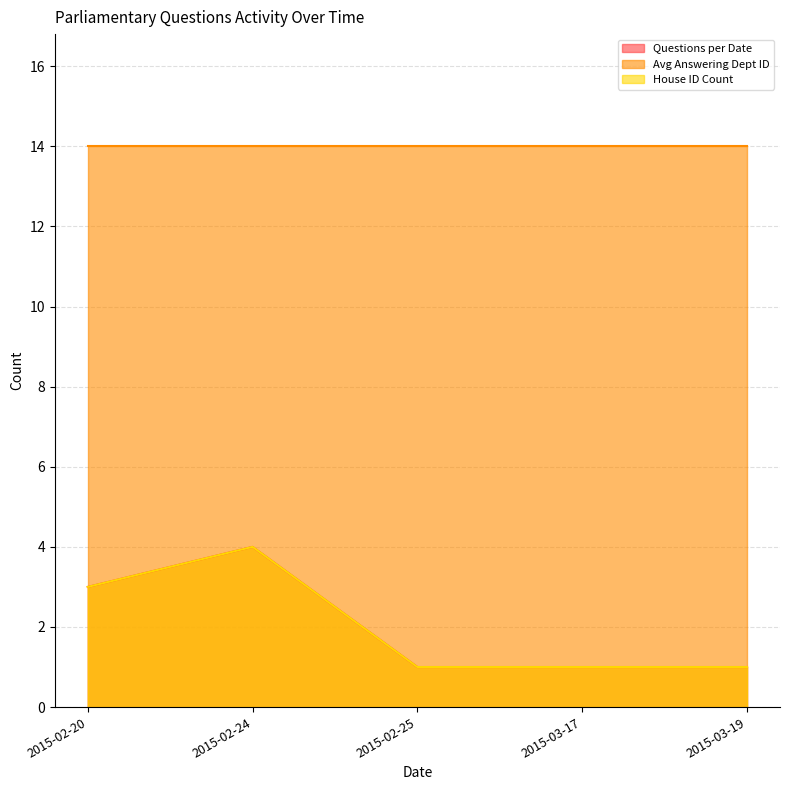

Which label corresponds to the smallest value in the chart?

2015-02-25